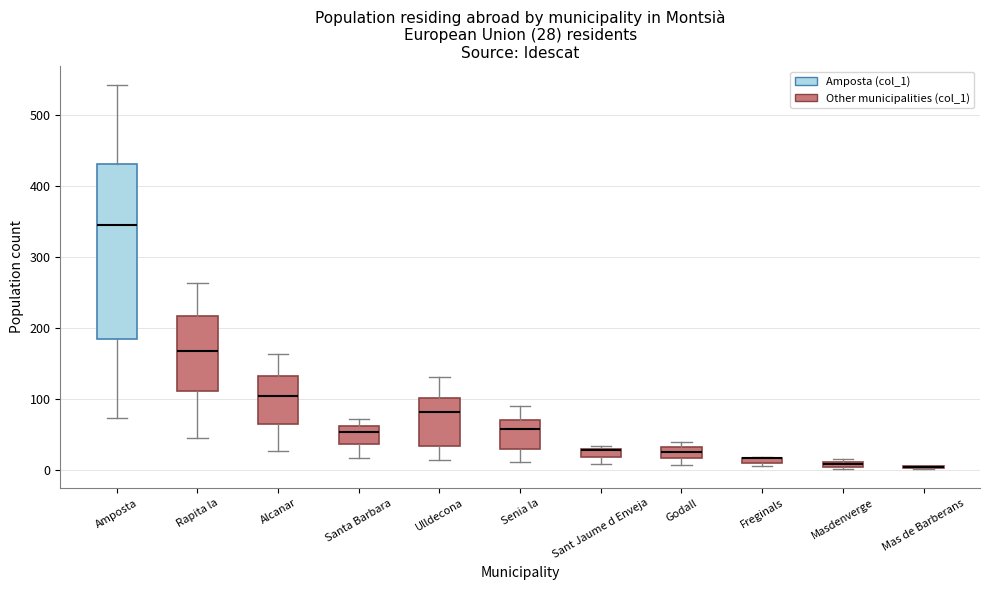

Which box is the tallest, from its lower edge to its upper edge?

Amposta